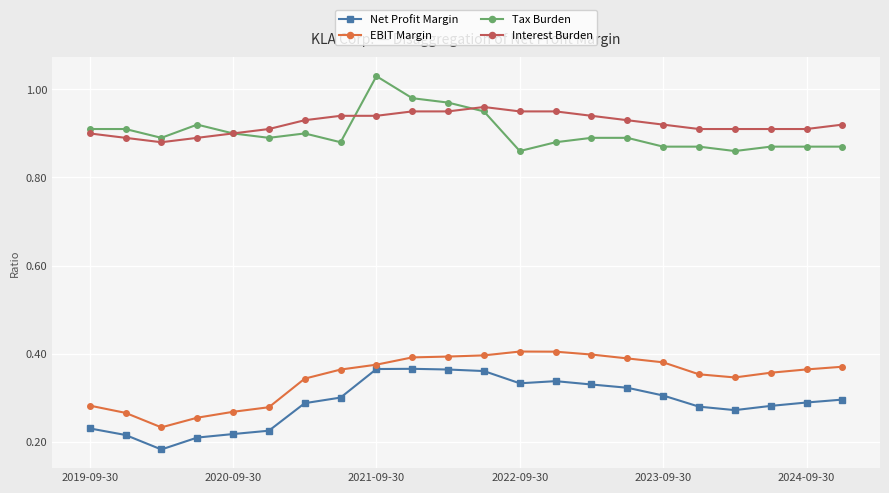

How many EBIT Margin values are between 0 and 1?

22